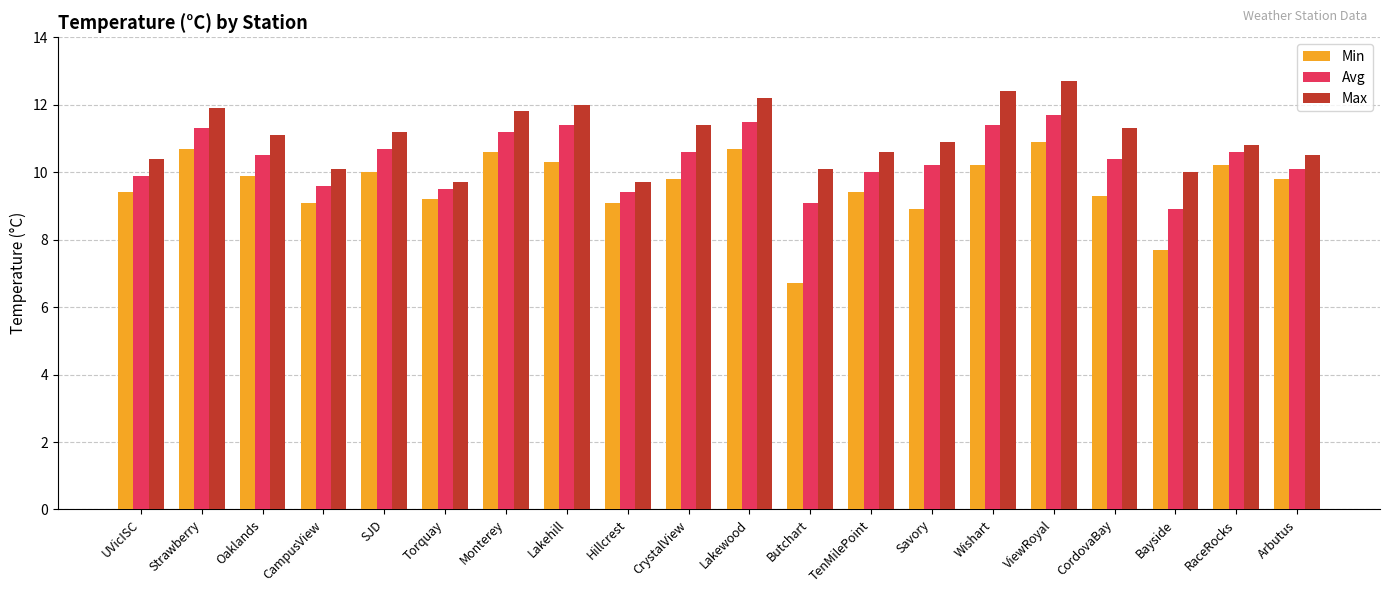

What is the spread (max minus min) of values at RaceRocks?

0.6